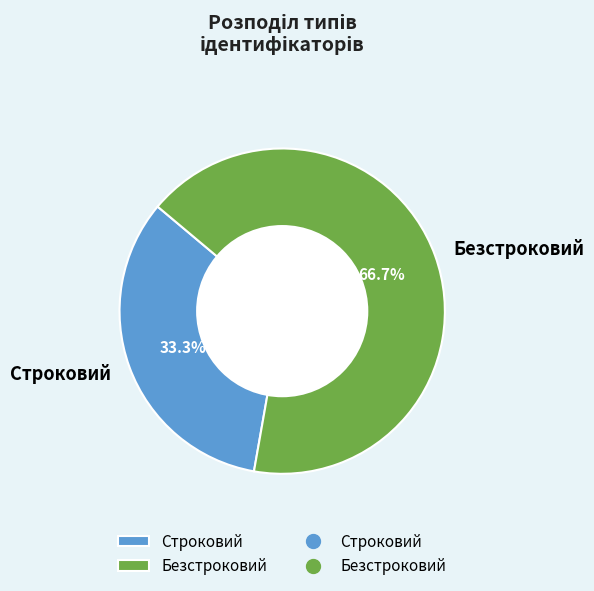

What percentage is NOT represented by Строковий?

66.7%